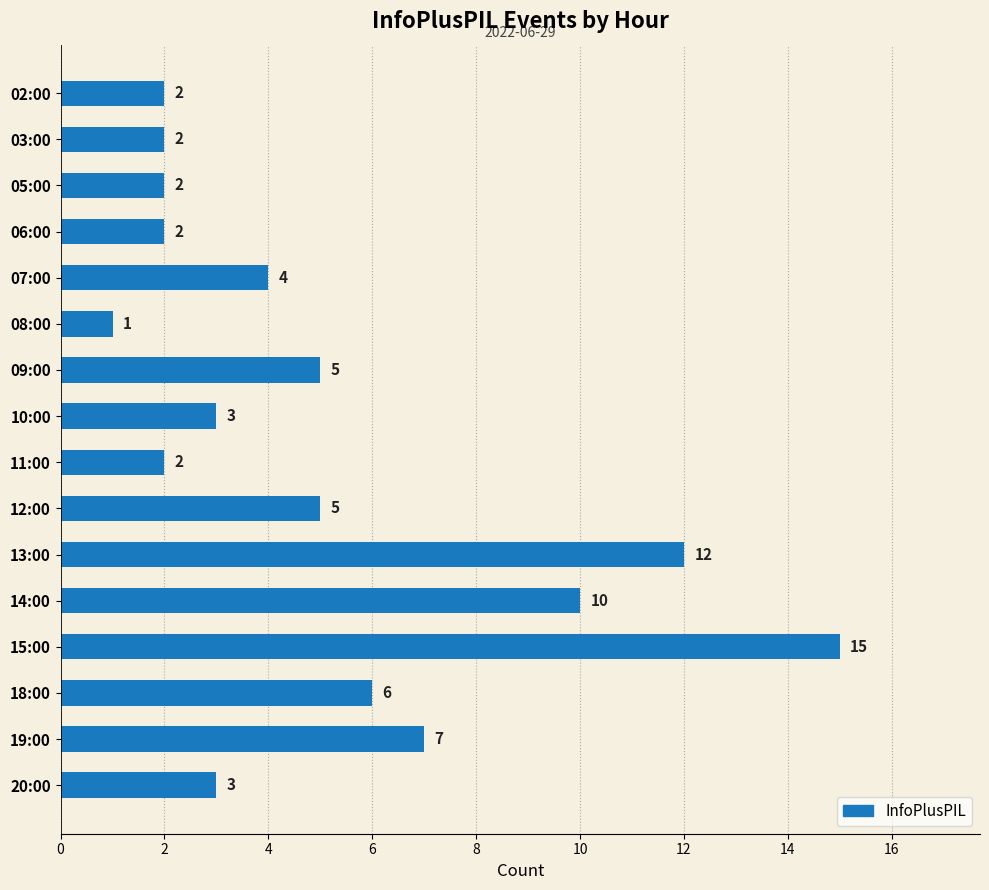

The chart shows a value of 1 at 06:00. True or false?

False